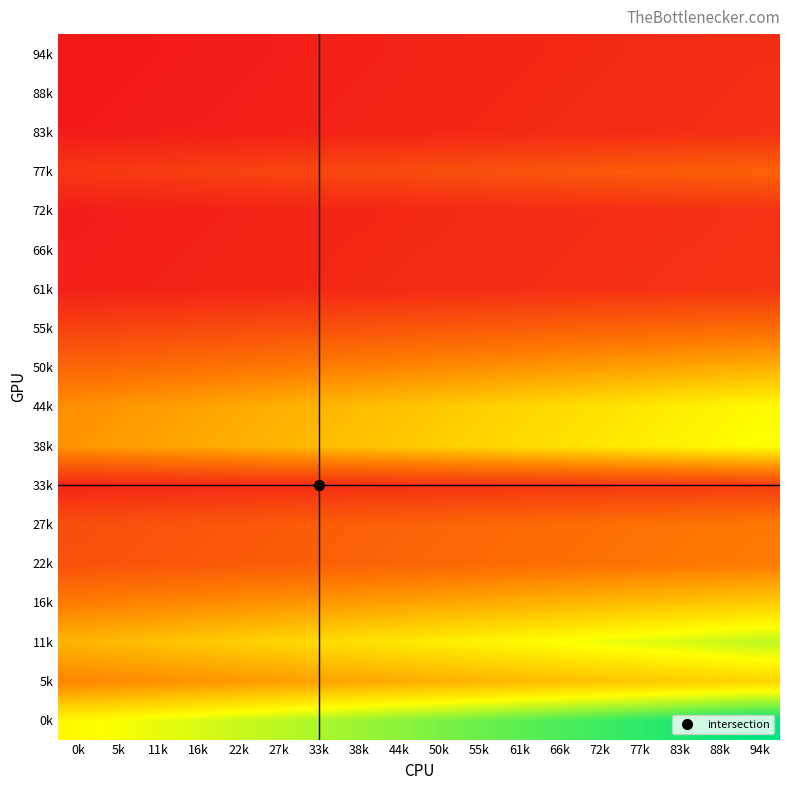

What is the total value across all series at 88k?

51.9